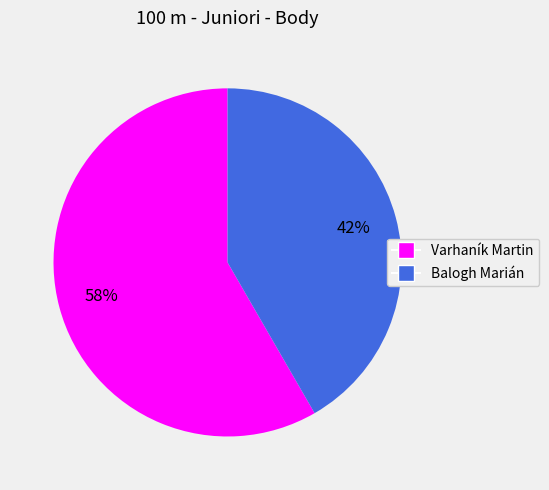

Which slice is the largest?

Varhaník Martin